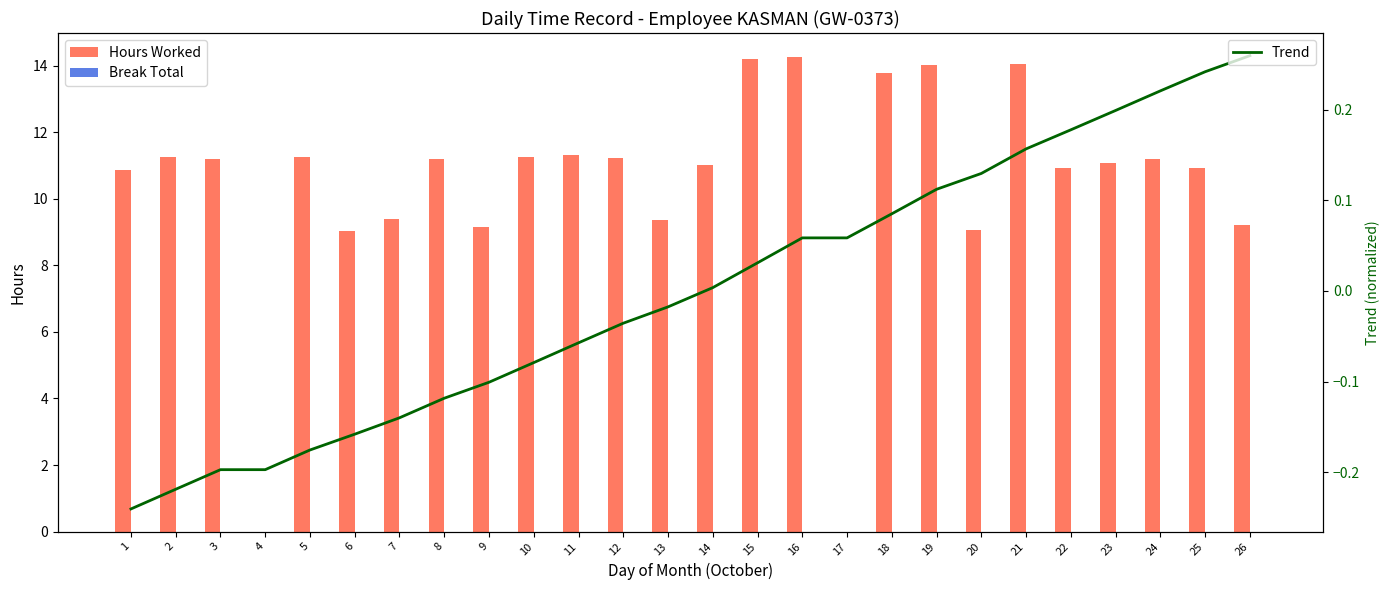

Which category has the lowest value in the Trend series?

1